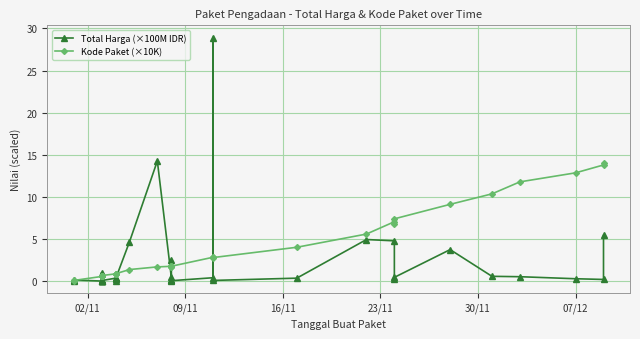

At how many categories does at least one series exceed 2?

17